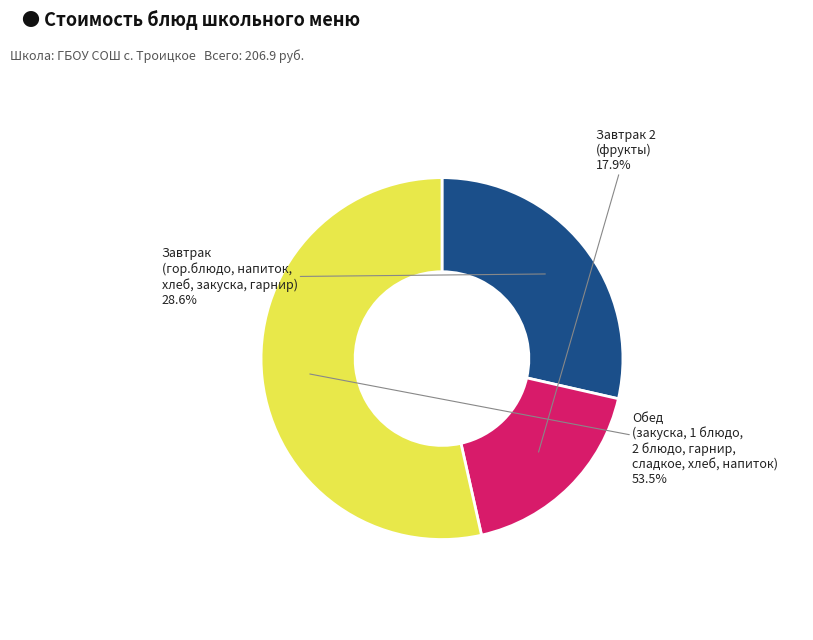

Count the number of slices in the pie.

3